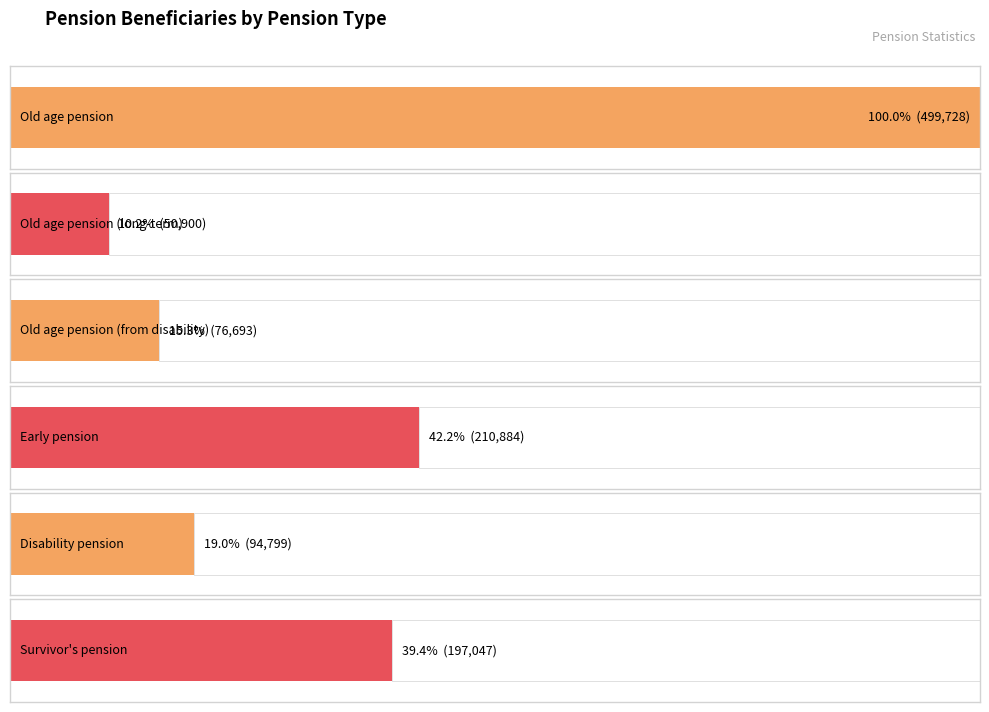

The chart shows a value of 76693 at Old age pension
(from disability). True or false?

True